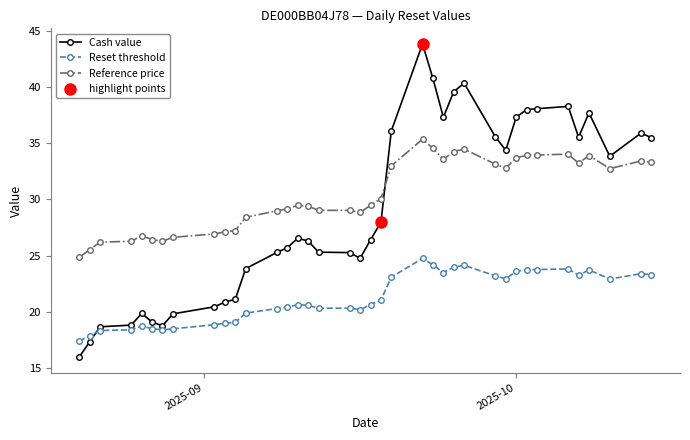

At how many categories does at least one series exceed 42?

1